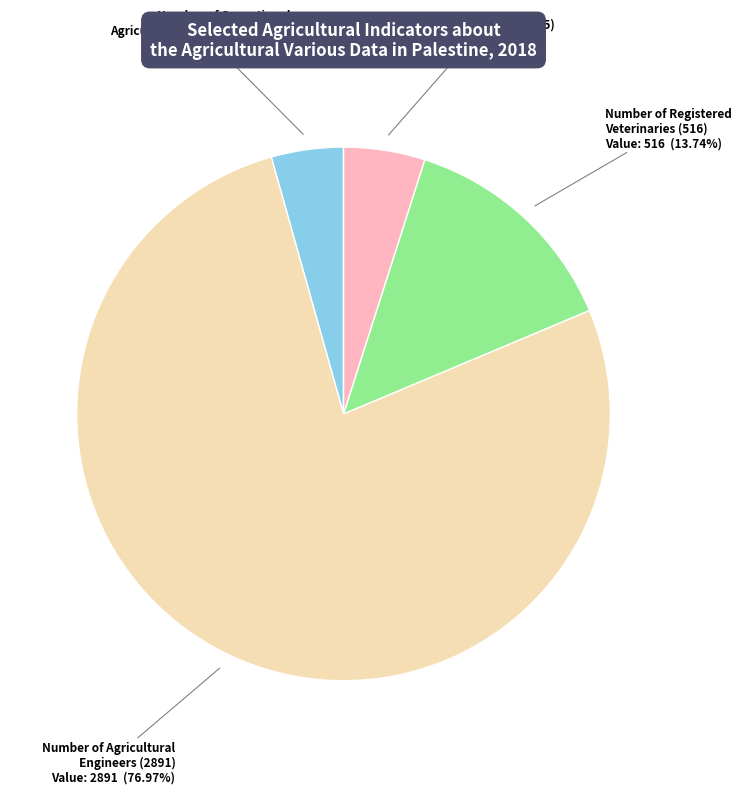

Which has a higher value, Number of Operational Agricultural Cooperatives (164) or Number of Registered Veterinaries (516)?

Number of Registered Veterinaries (516)